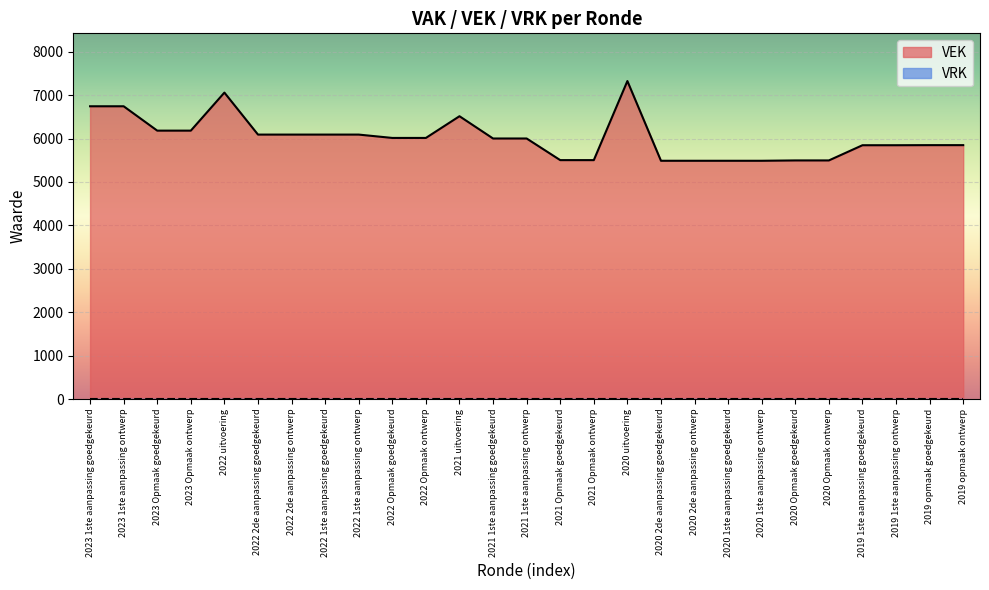

Reading left to right, transcribe all the data shown in this chart.

2023 1ste aanpassing goedgekeurd=6743	2023 1ste aanpassing ontwerp=6743	2023 Opmaak goedgekeurd=6182	2023 Opmaak ontwerp=6182	2022 uitvoering=7058	2022 2de aanpassing goedgekeurd=6091	2022 2de aanpassing ontwerp=6091	2022 1ste aanpassing goedgekeurd=6091	2022 1ste aanpassing ontwerp=6091	2022 Opmaak goedgekeurd=6014	2022 Opmaak ontwerp=6014	2021 uitvoering=6514	2021 1ste aanpassing goedgekeurd=6001	2021 1ste aanpassing ontwerp=6001	2021 Opmaak goedgekeurd=5503	2021 Opmaak ontwerp=5503	2020 uitvoering=7324	2020 2de aanpassing goedgekeurd=5488	2020 2de aanpassing ontwerp=5488	2020 1ste aanpassing goedgekeurd=5488	2020 1ste aanpassing ontwerp=5488	2020 Opmaak goedgekeurd=5496	2020 Opmaak ontwerp=5496	2019 1ste aanpassing goedgekeurd=5846	2019 1ste aanpassing ontwerp=5846	2019 opmaak goedgekeurd=5848	2019 opmaak ontwerp=5848